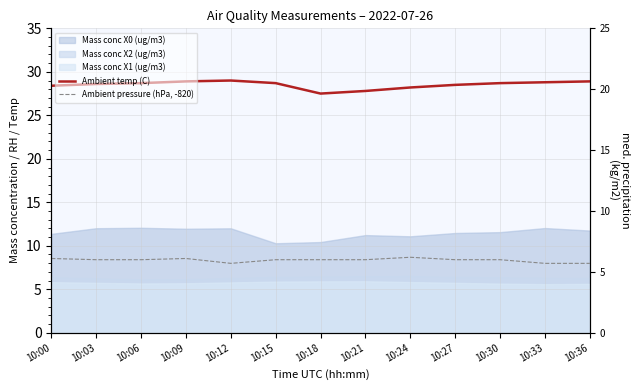

How many interior local peaks does the Ambient temp (C) series have?

1